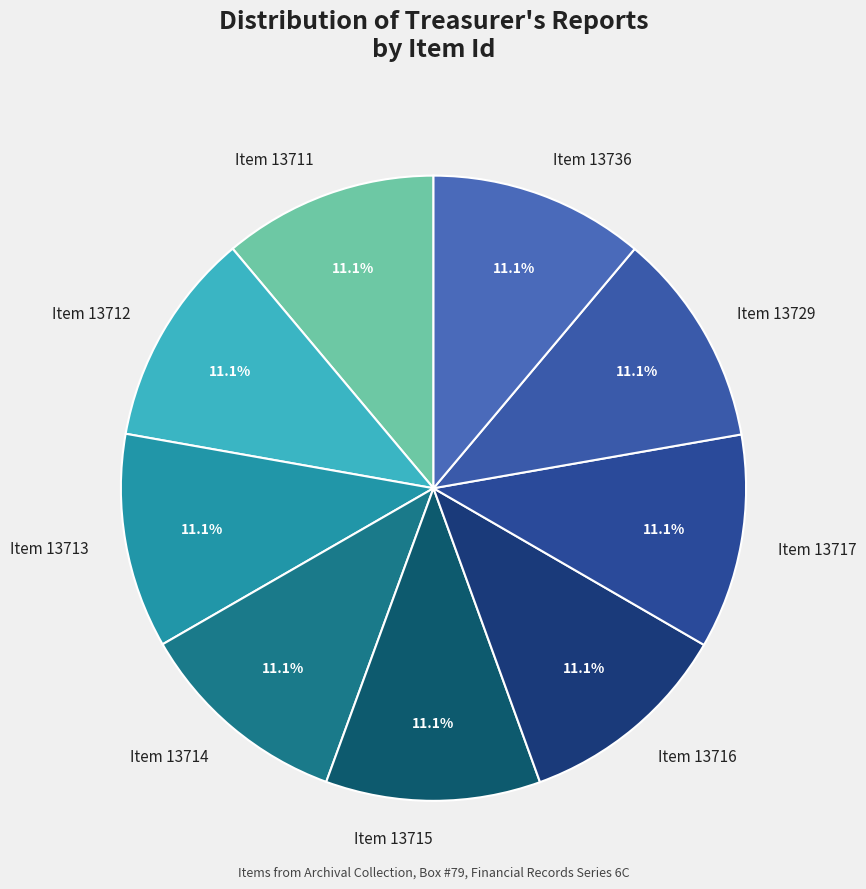

What percentage is the Item 13711 slice, to the nearest percent?

11%